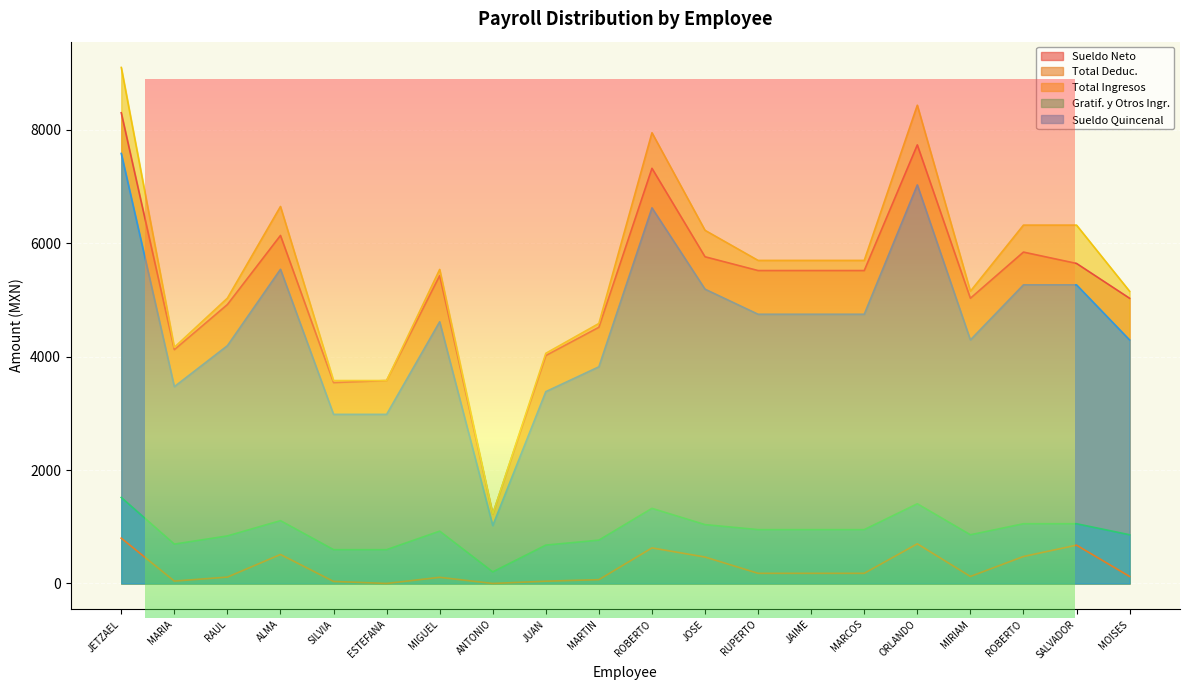

How many values in the Gratif. y Otros Ingr. series are below 949?

10